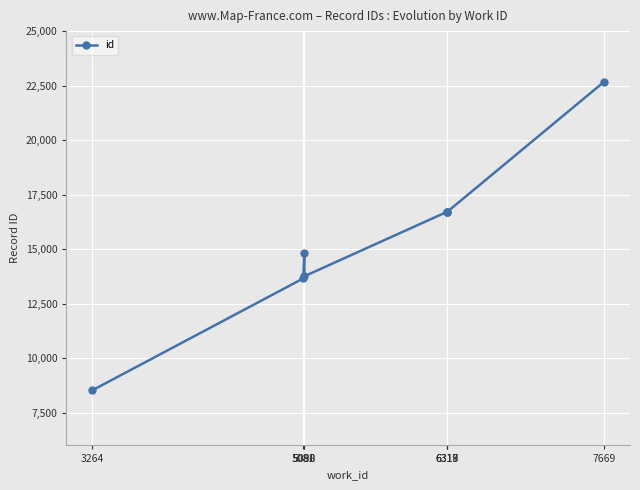

What is the difference between the second highest and minimum values?

8195